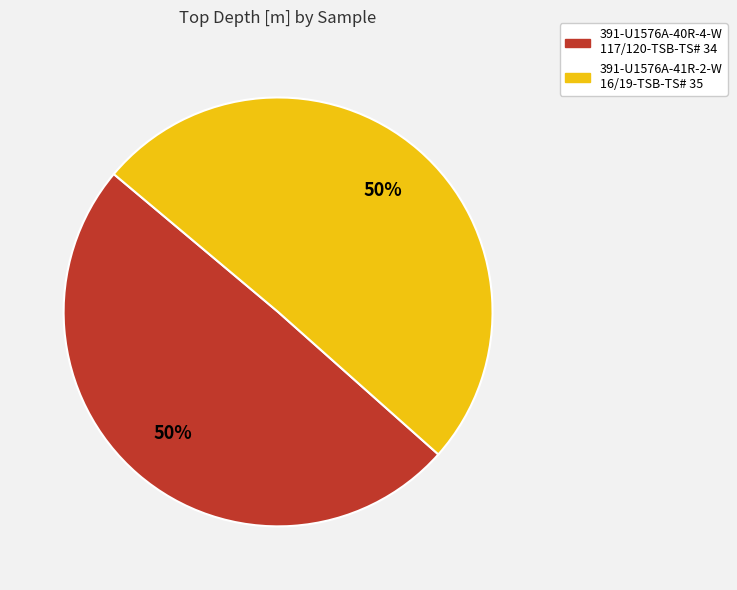

To the nearest percent, what is the combined percentage of 391-U1576A-41R-2-W 16/19-TSB-TS# 35 and 391-U1576A-40R-4-W 117/120-TSB-TS# 34?

100%